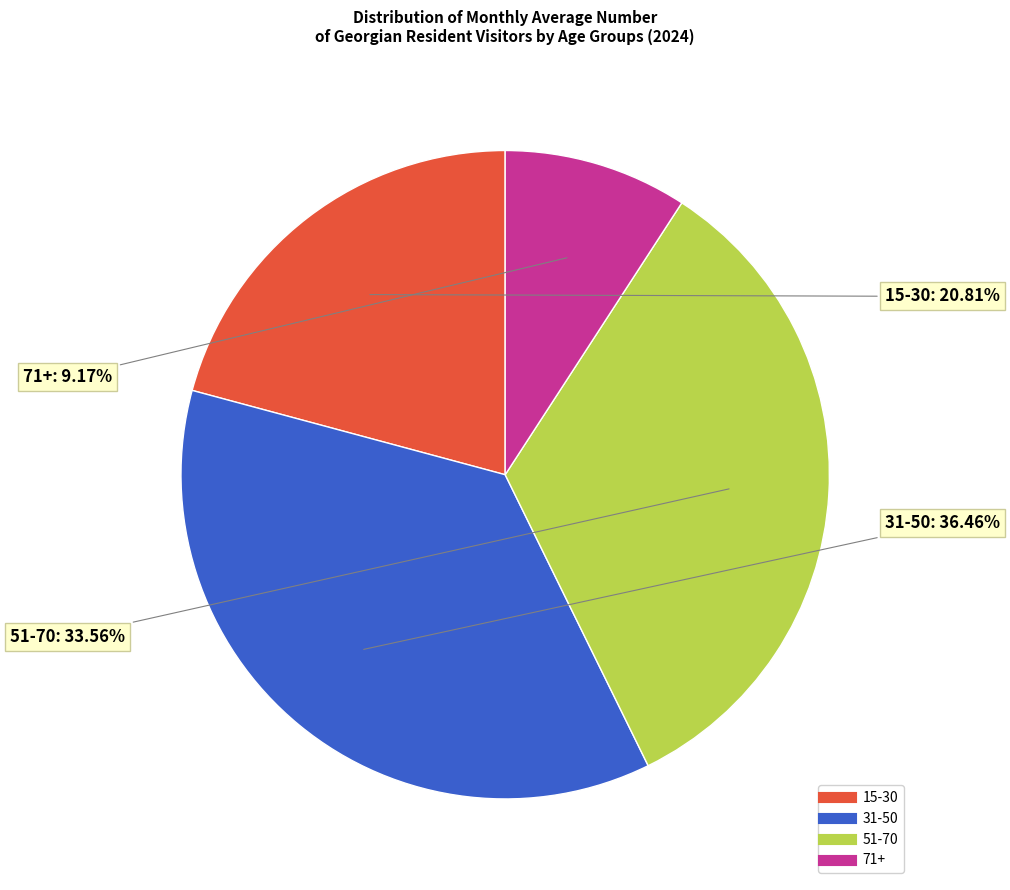

Is there a majority slice in this chart?

No